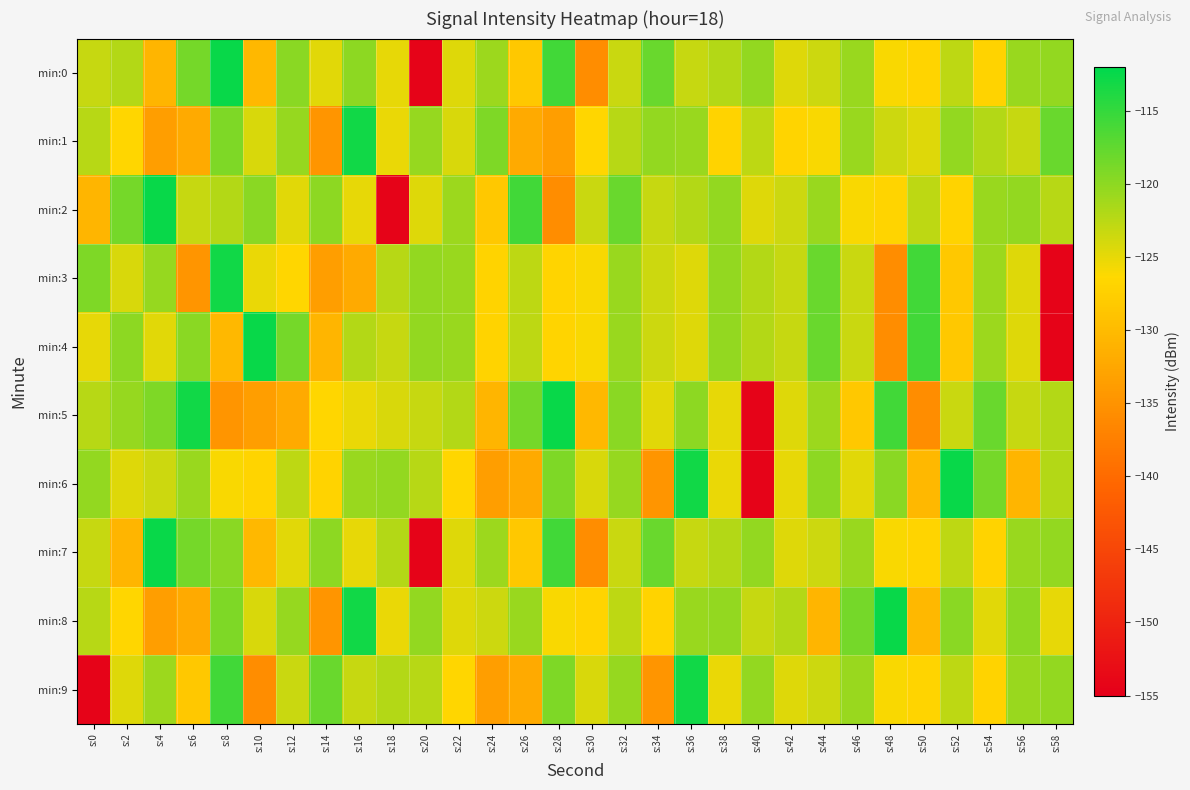

What is the minimum value shown in the chart?

-154.3